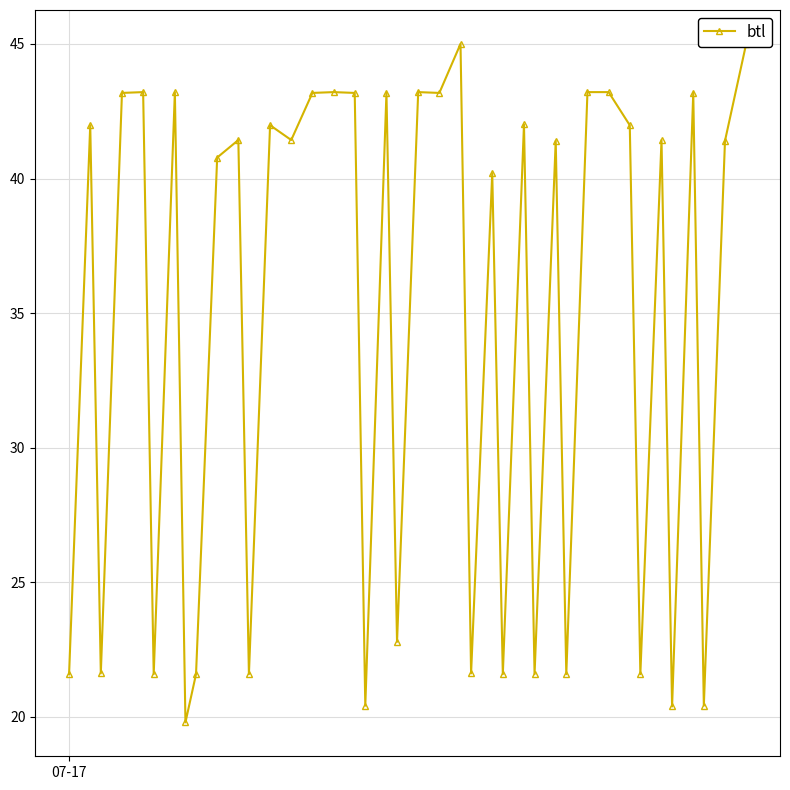

What is the average value?

34.6